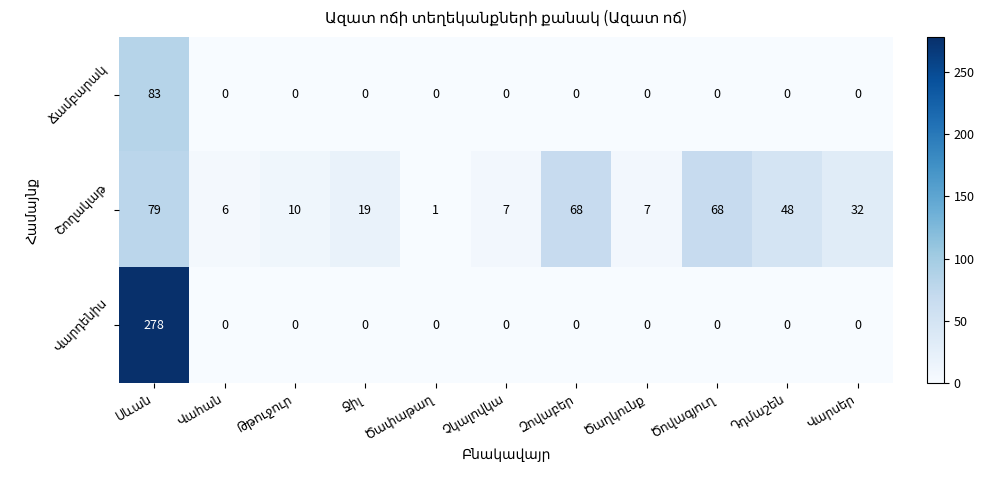

What is the maximum value shown in the chart?

278